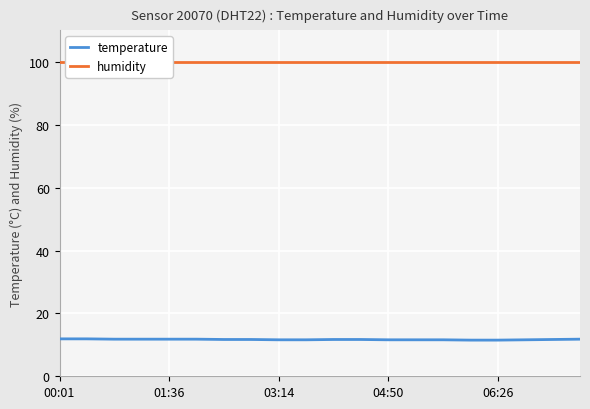

At 04:50, list the series in order from largest to smallest.

humidity, temperature